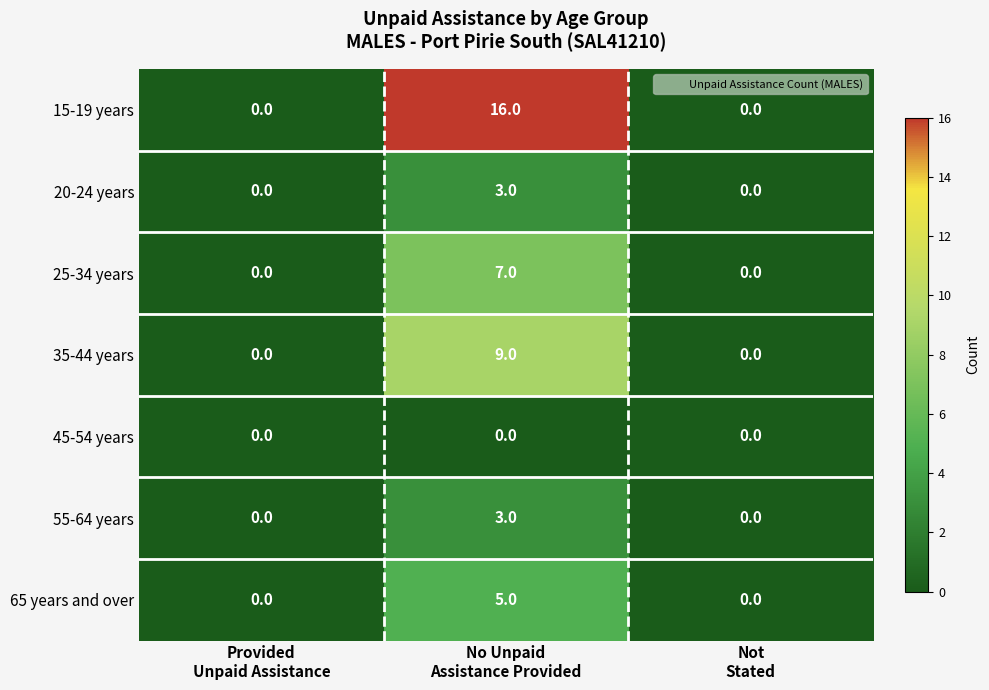

Which series changed the most between Provided
Unpaid Assistance and No Unpaid
Assistance Provided?

15-19 years